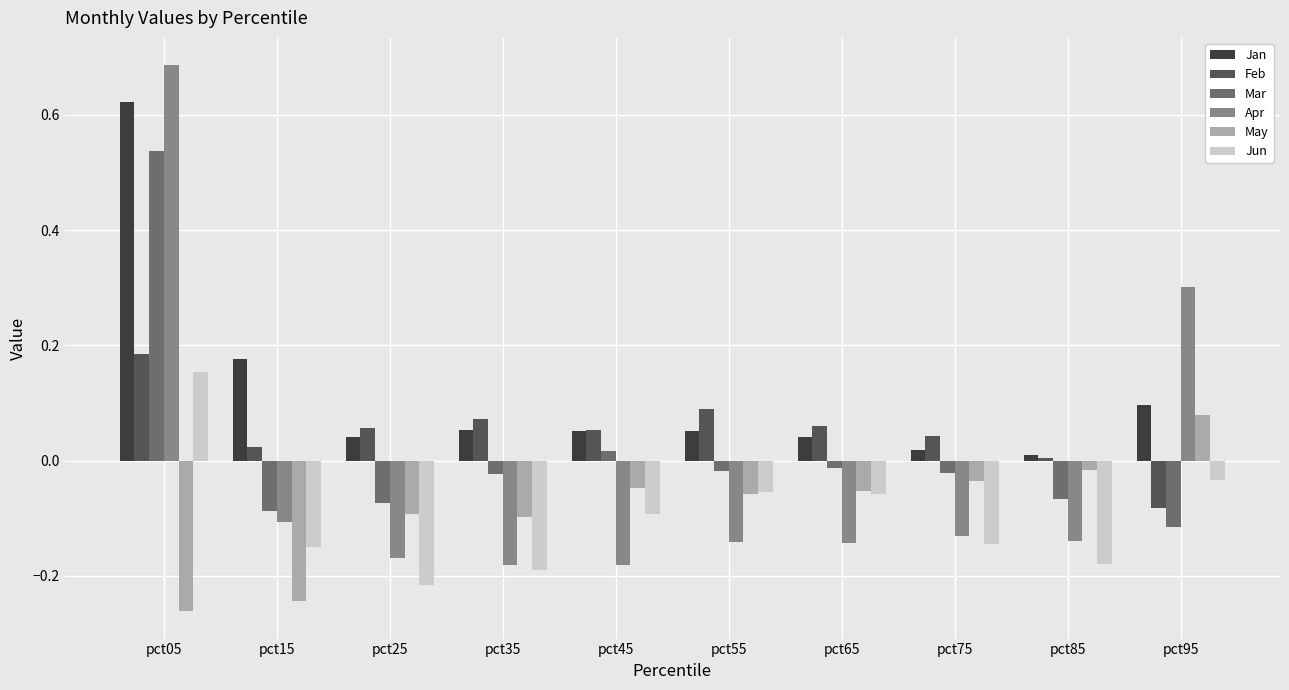

What is the sum of all Jan values?

1.2